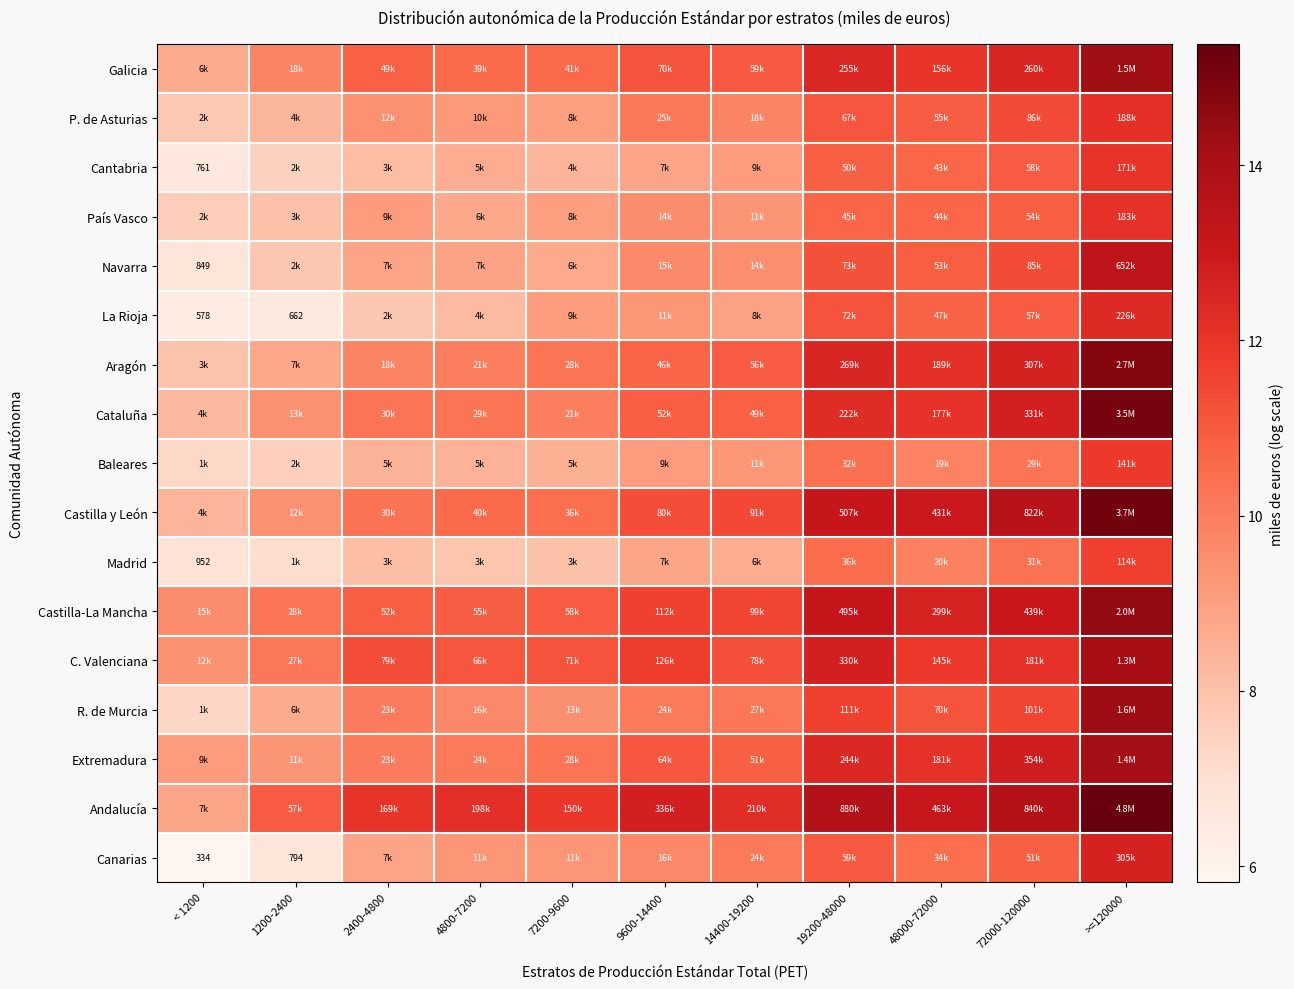

What is the sum of the Extremadura values at >=120000 and 14400-19200?

25.0